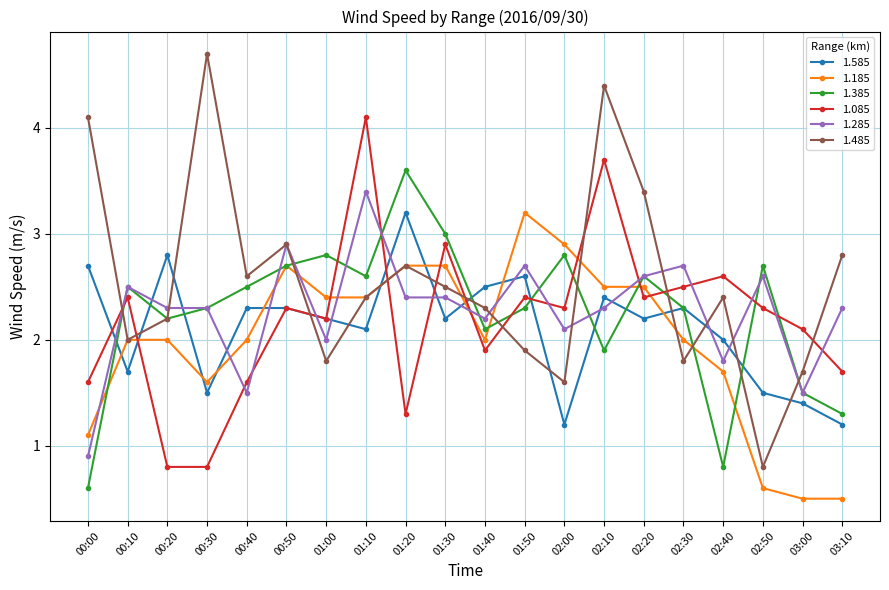

How many interior local valleys does the 1.385 series have?

5